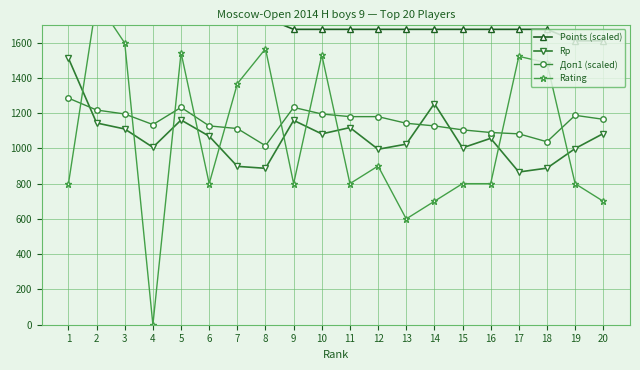

At which label does Points (scaled) first exceed 1675?

1